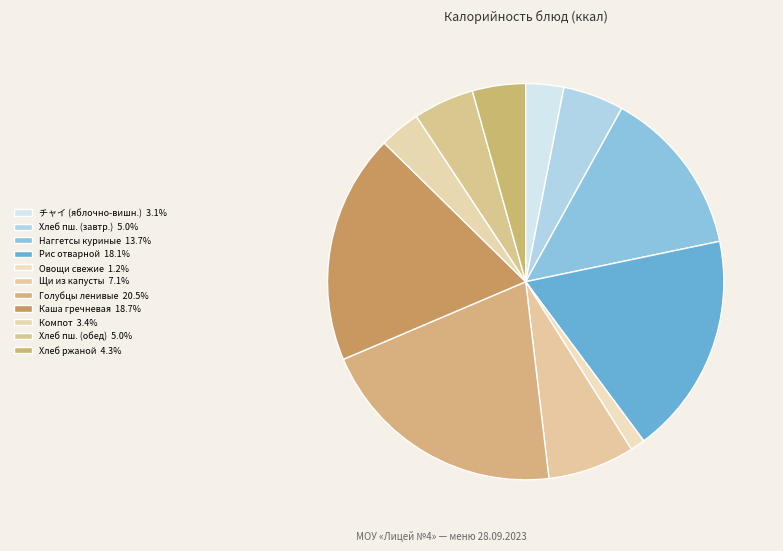

How many segments does this pie chart have?

11